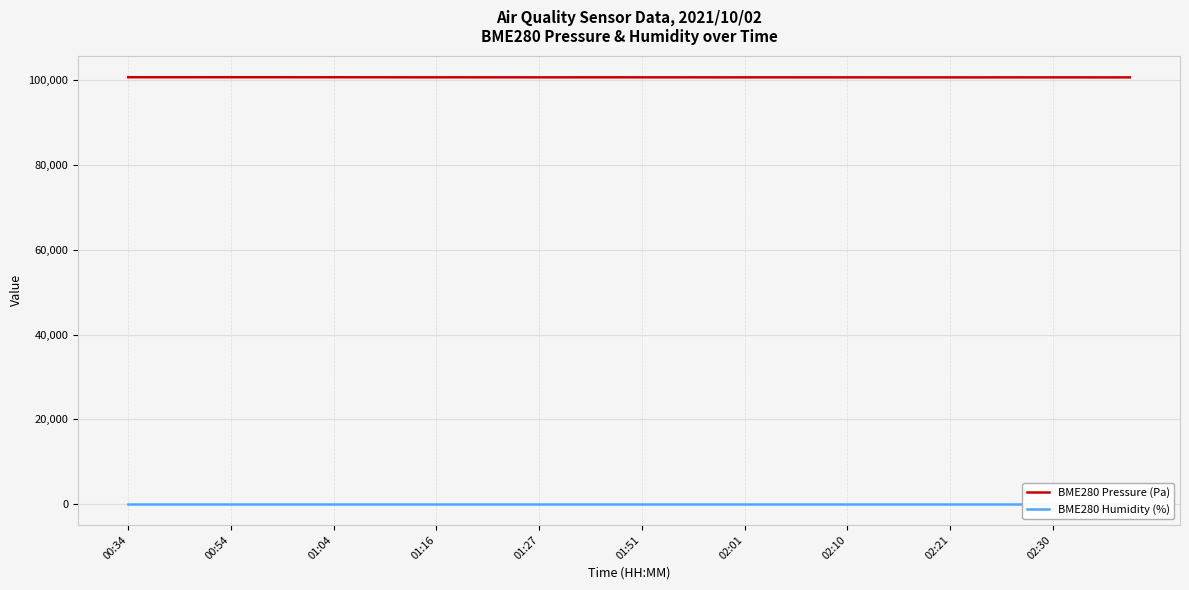

True or false: BME280 Humidity (%) and BME280 Pressure (Pa) cross at least once.

False